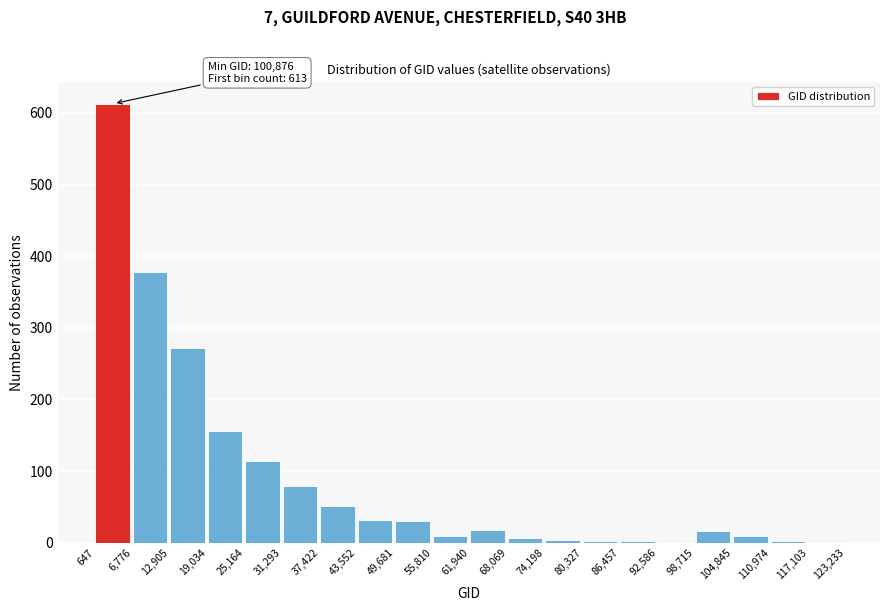

Which range on the x-axis has the tallest bar?

647 to 6,776